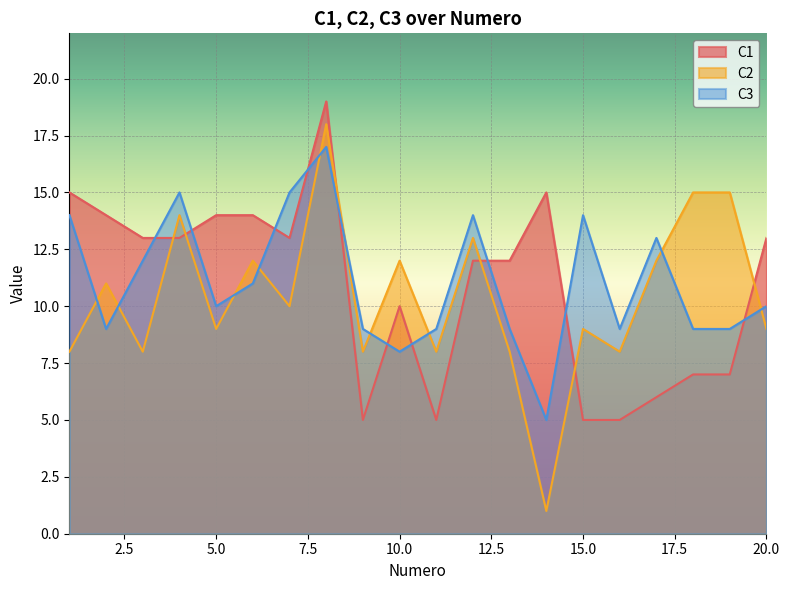

List the series in order of their overall mean, lowest first.

C2, C1, C3